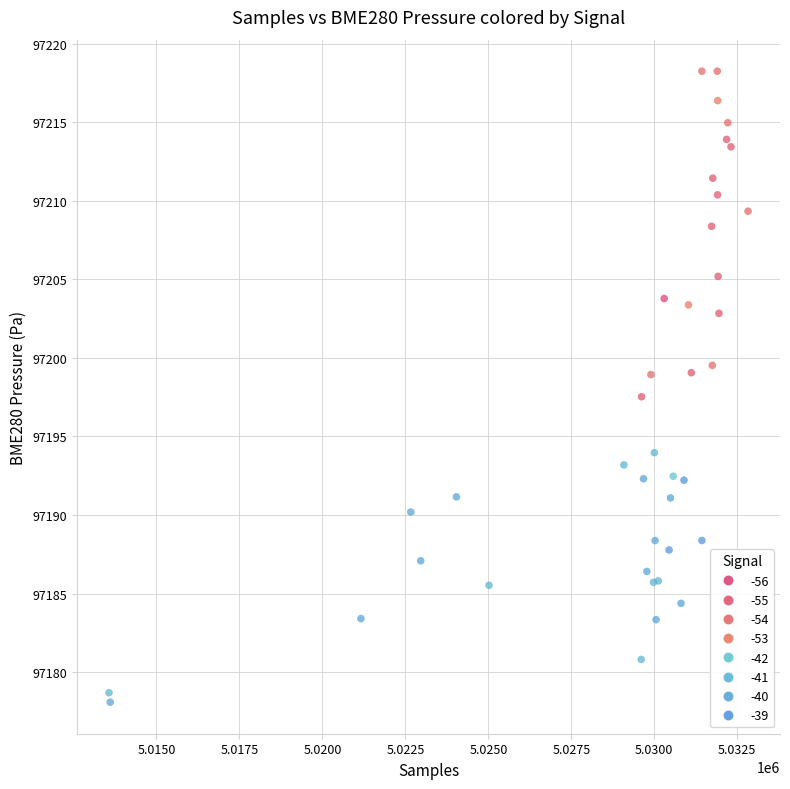

What Y value in the scatter plot is closest to 97198?

97197.5